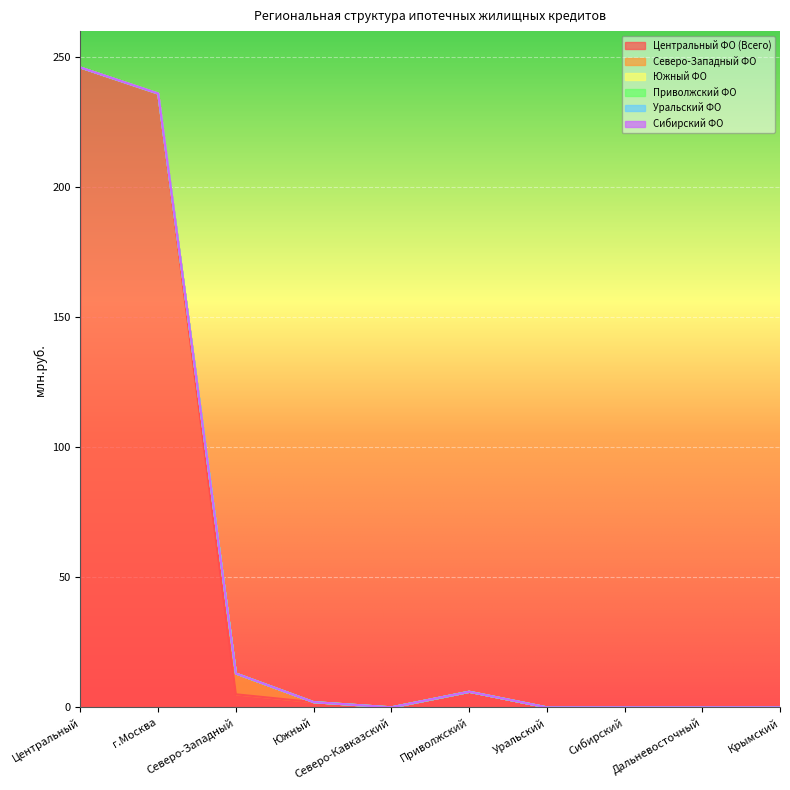

True or false: Уральский ФО and Центральный ФО (Всего) cross at least once.

False